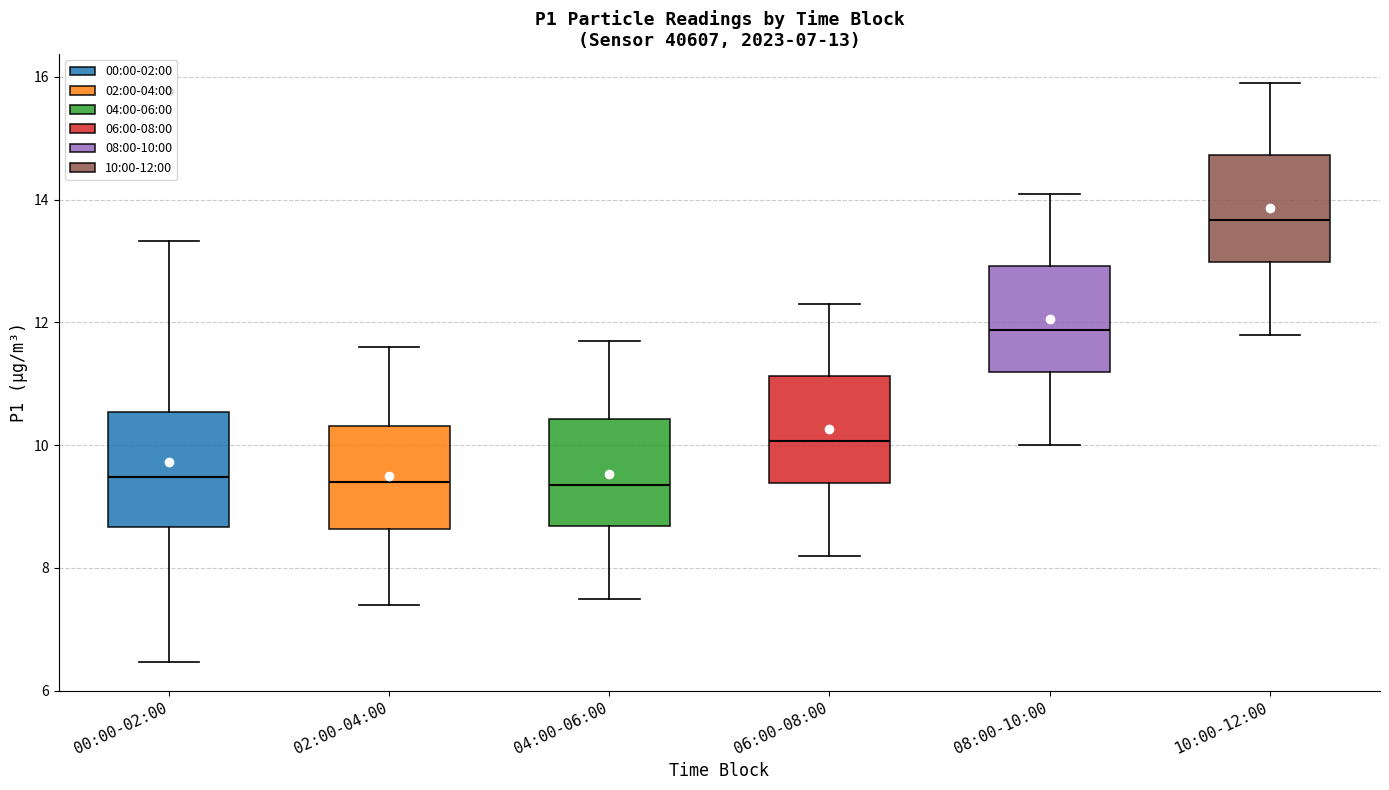

Which box's median line is the highest?

10:00-12:00